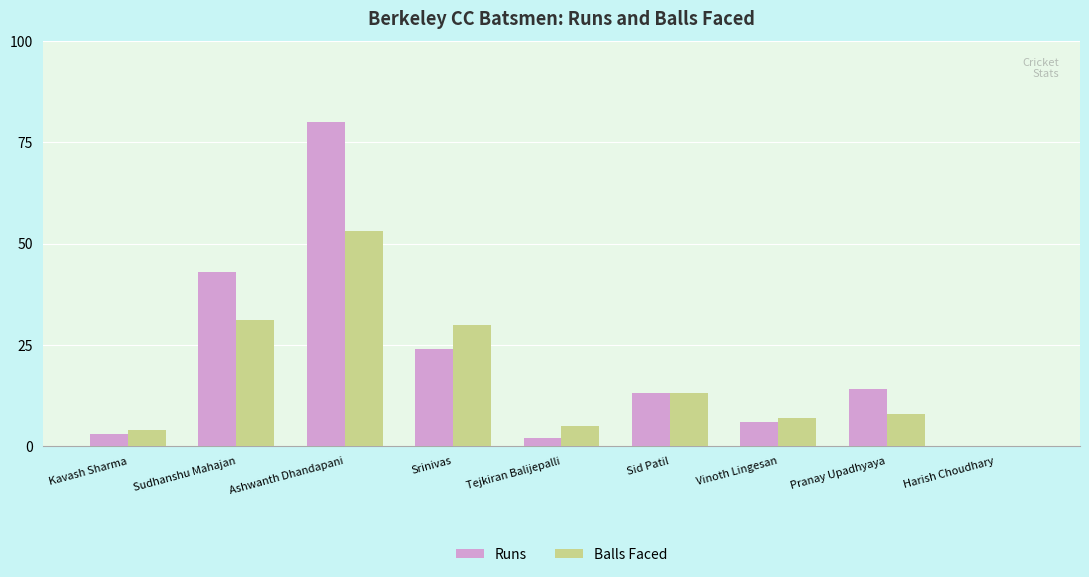

Between Kavash Sharma and Pranay Upadhyaya, which series saw the biggest shift?

Runs